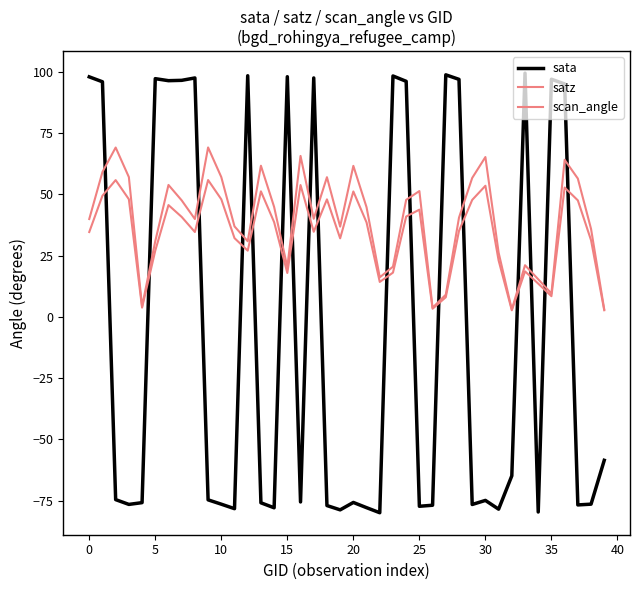

Is this an area chart (filled region under the line)?

No